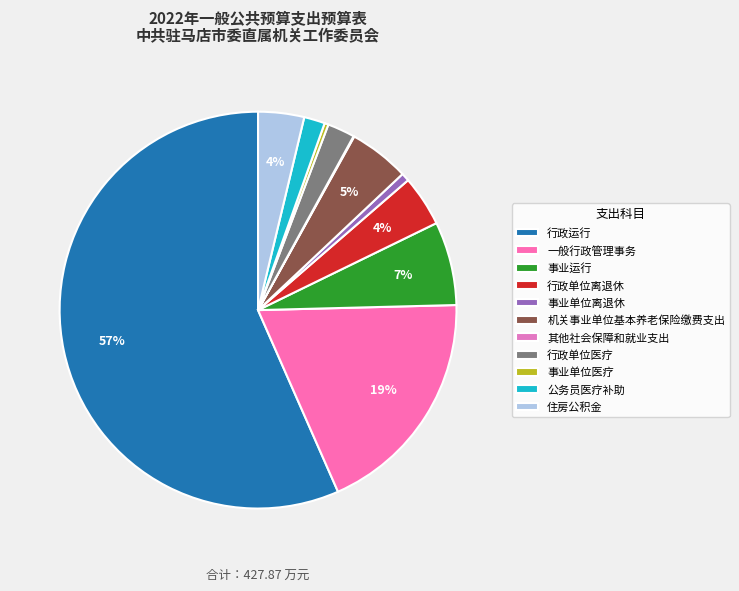

What is the total percentage of 行政单位离退休 and 机关事业单位基本养老保险缴费支出?

9.1%